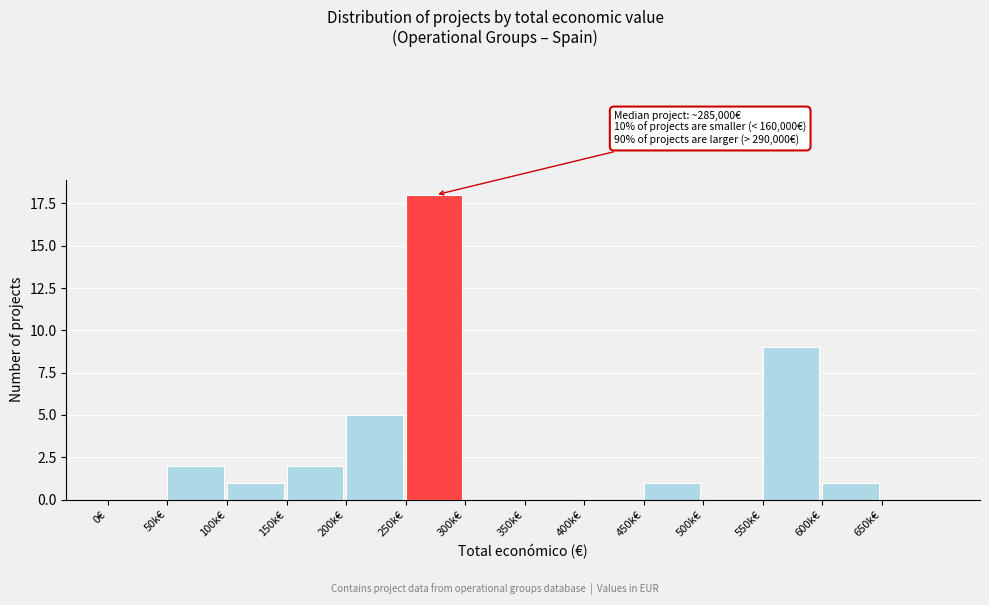

Reading left to right, what are all the values shown in this chart?

0€=0	50k€=2	100k€=1	150k€=2	200k€=5	250k€=18	300k€=0	350k€=0	400k€=0	450k€=1	500k€=0	550k€=9	600k€=1	650k€=0